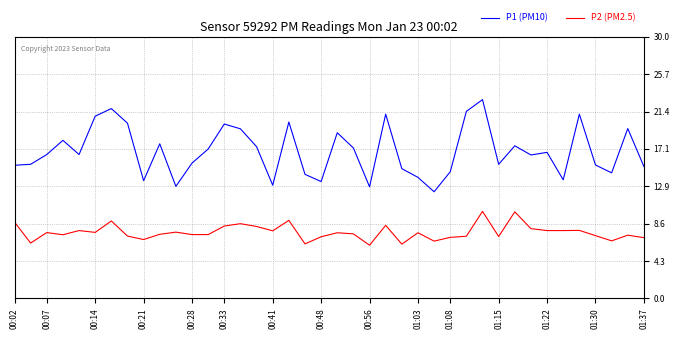

In P2 (PM2.5), how many points are higher than both neighbors (excluding endpoints)?

13